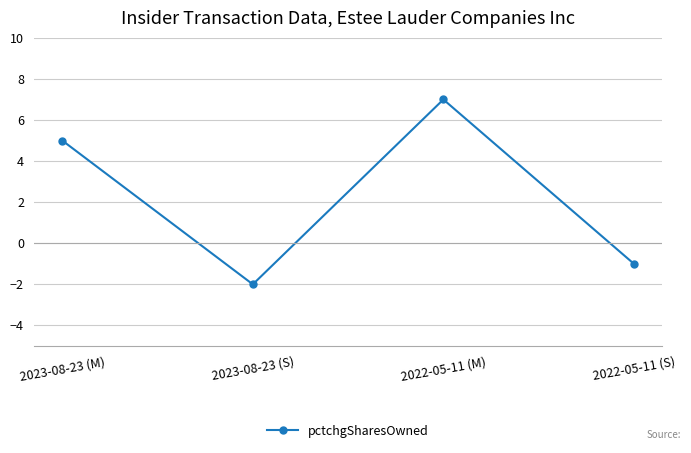

The chart shows a value of 7 at 2022-05-11 (M). True or false?

True